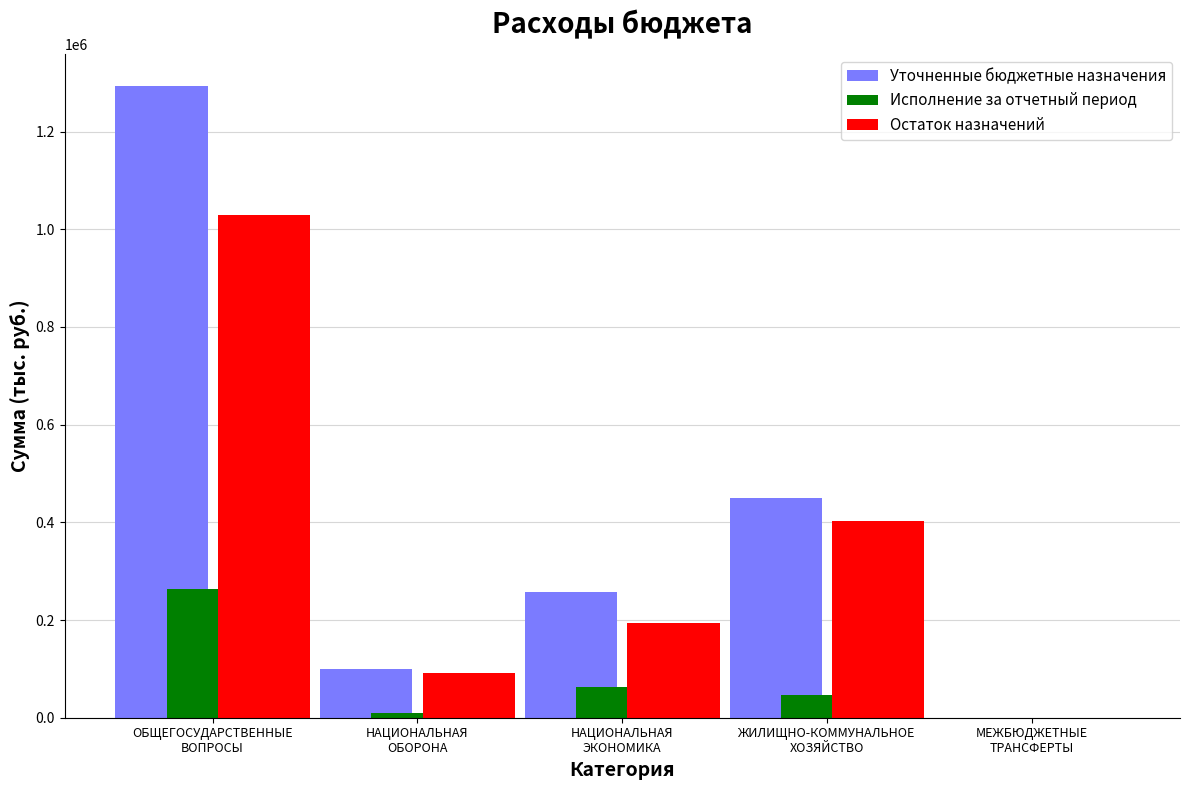

Is it true that Остаток назначений equals 194919.2 at НАЦИОНАЛЬНАЯ
ЭКОНОМИКА?

True